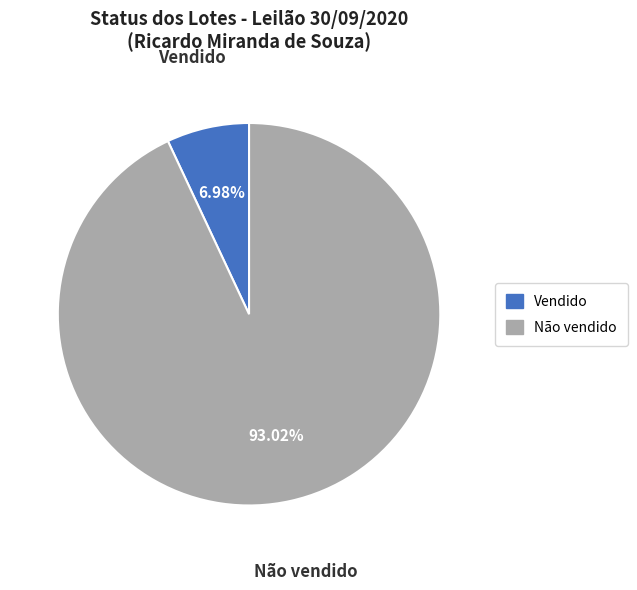

The Não vendido slice represents 99% of the pie. True or false?

False